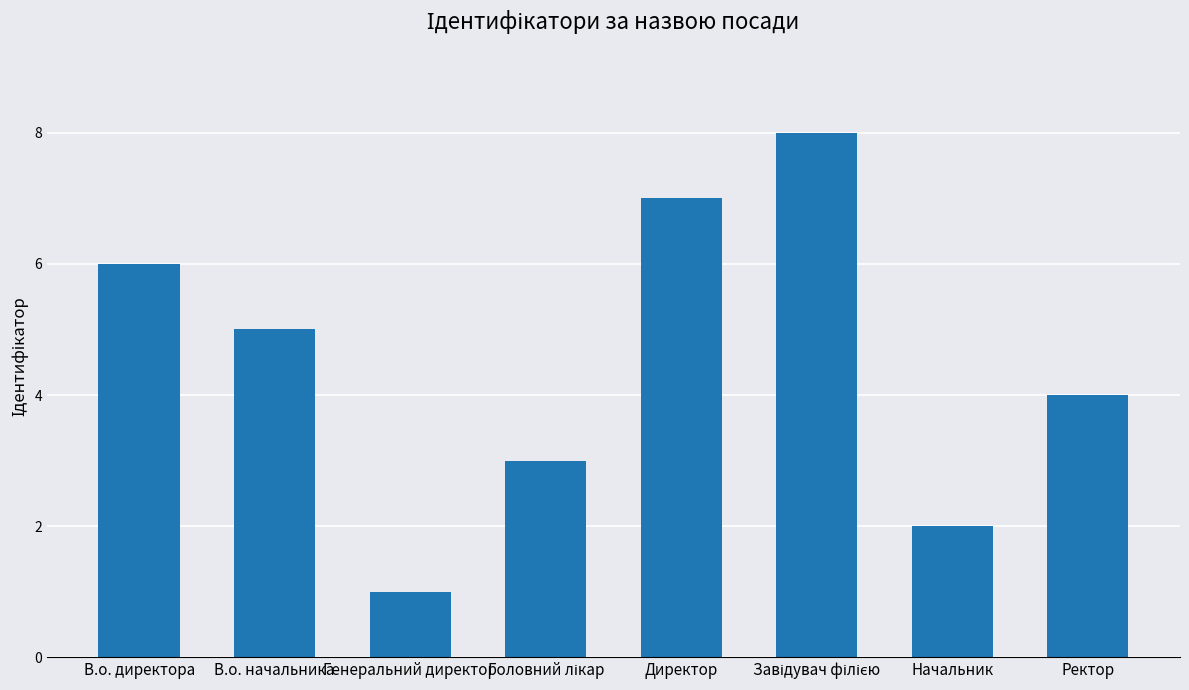

Which label corresponds to the smallest value in the chart?

Генеральний директор